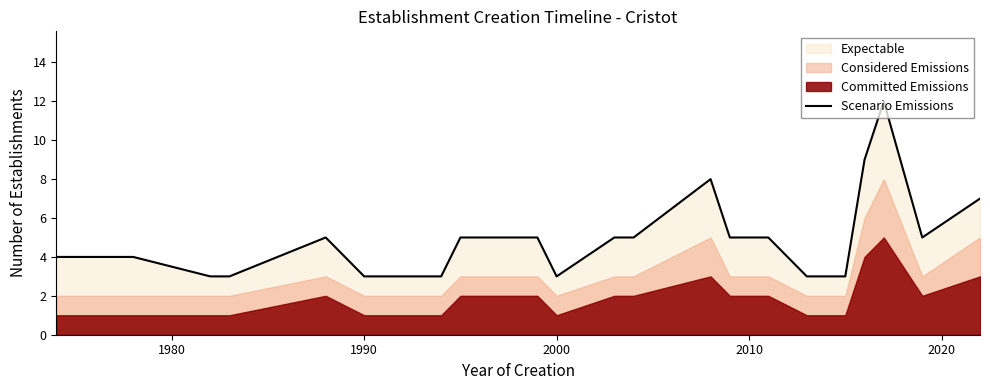

Reading left to right, what are all the values shown in this chart?

4	4	3	3	5	3	3	5	5	3	5	5	8	5	5	3	3	9	12	5	7